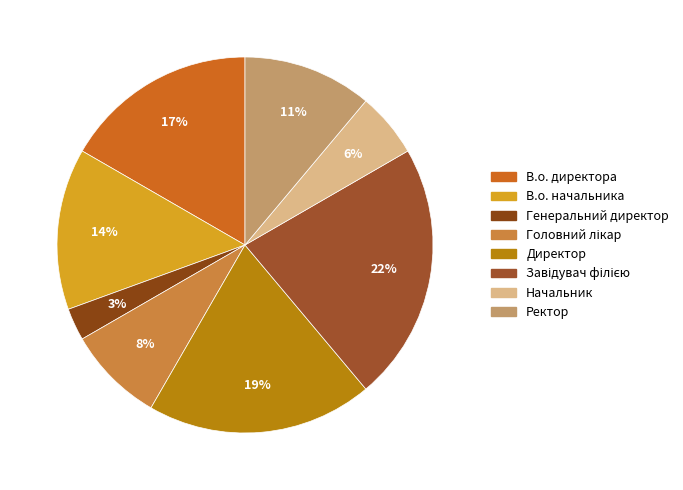

Does any single category account for the majority?

No